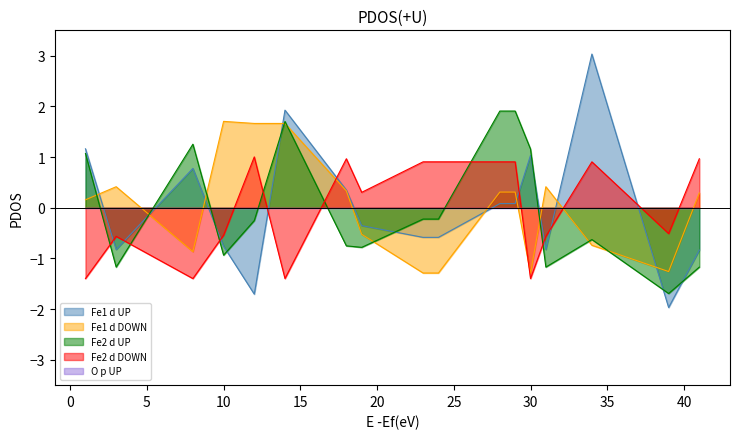

Which series has the widest spread of values?

Fe1 d UP